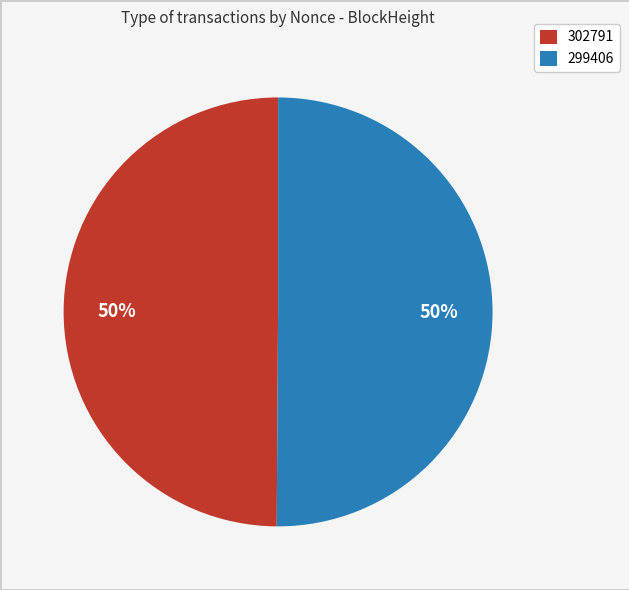

To the nearest percent, what is the combined percentage of 302791 and 299406?

100%